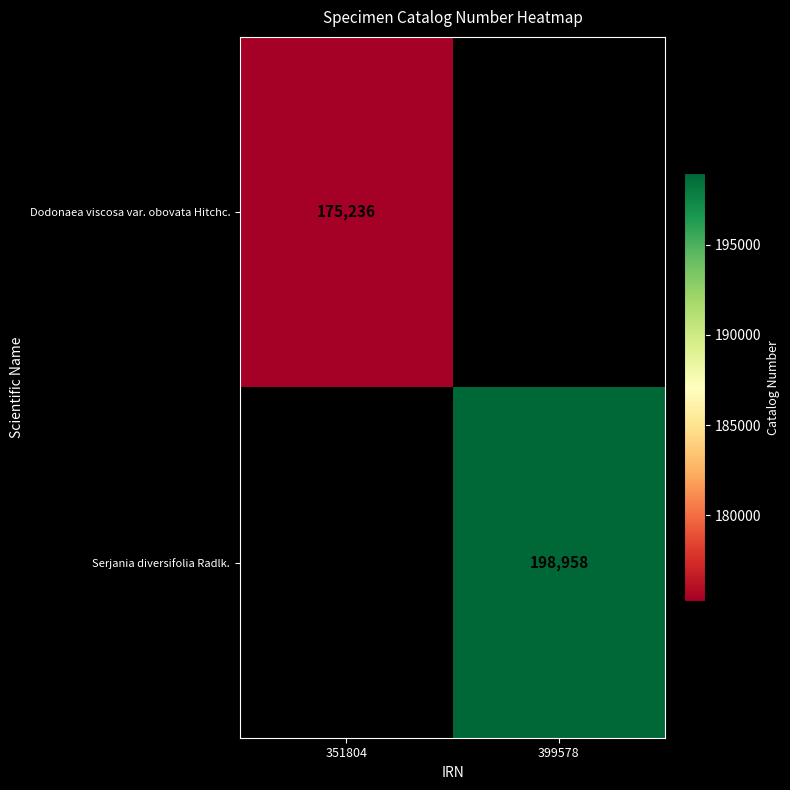

Which category has the highest value across all series?

399578